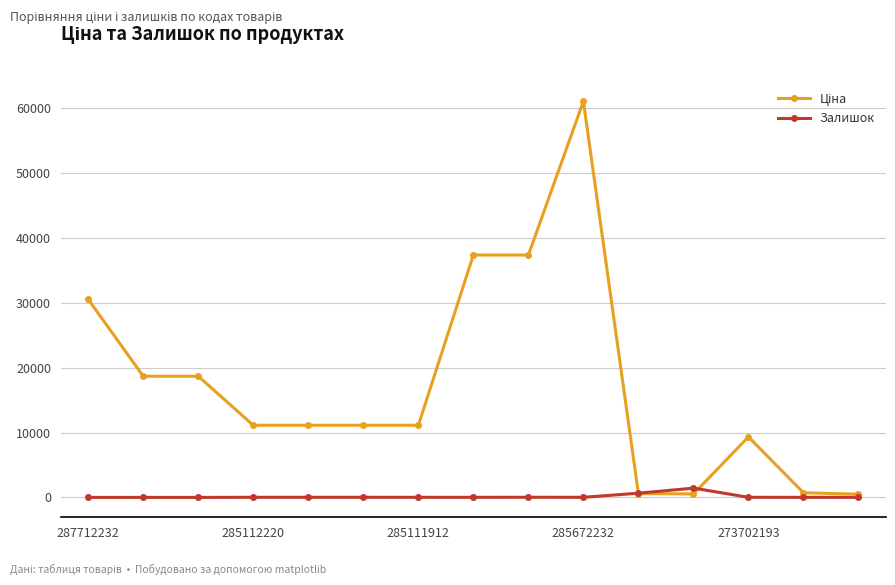

What is the maximum value shown in the chart?

61024.7